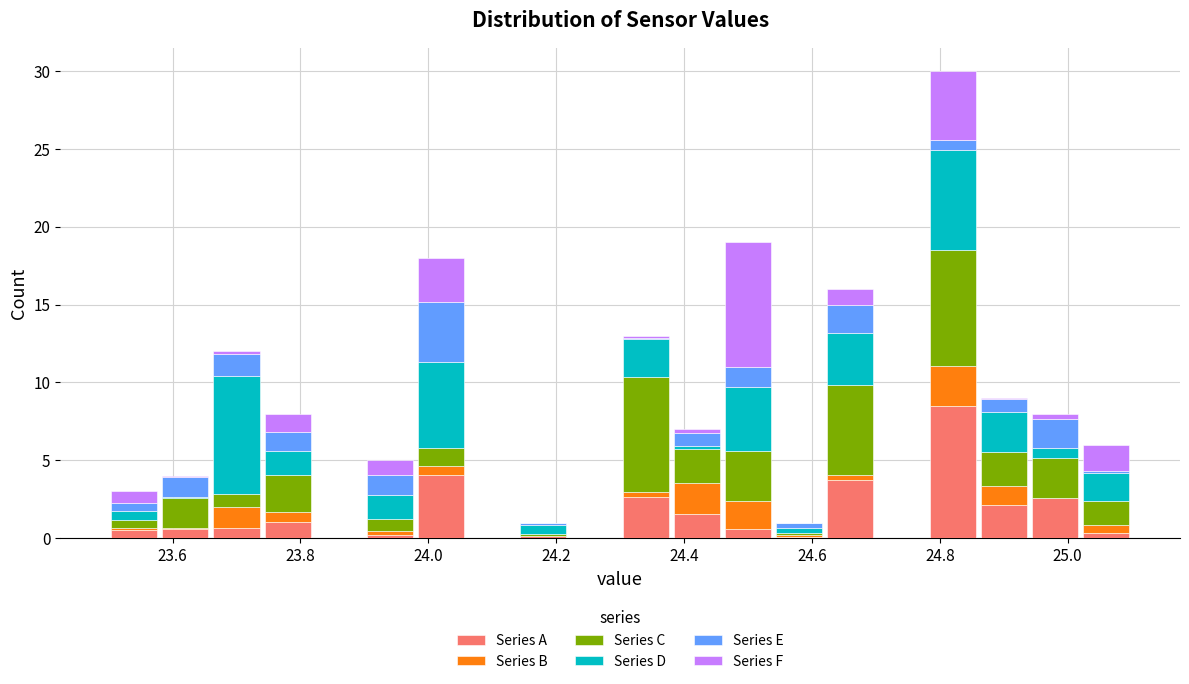

What is the total height of the stacked bar covering 24.86 to 24.94 on the x-axis? The values are not printed on the chart, so give them approximately, as read against the axis.

9